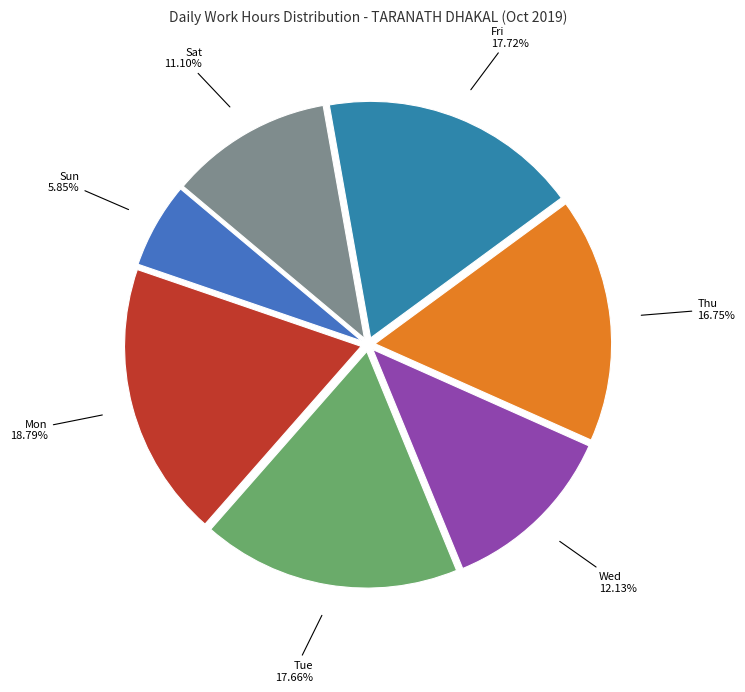

How many slices are in this pie chart?

7